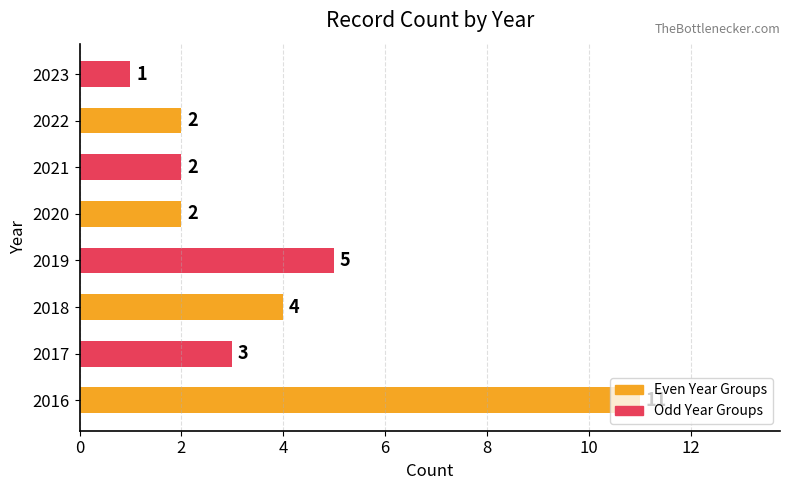

What is the ratio of the value at 2021 to the value at 2018?

0.5